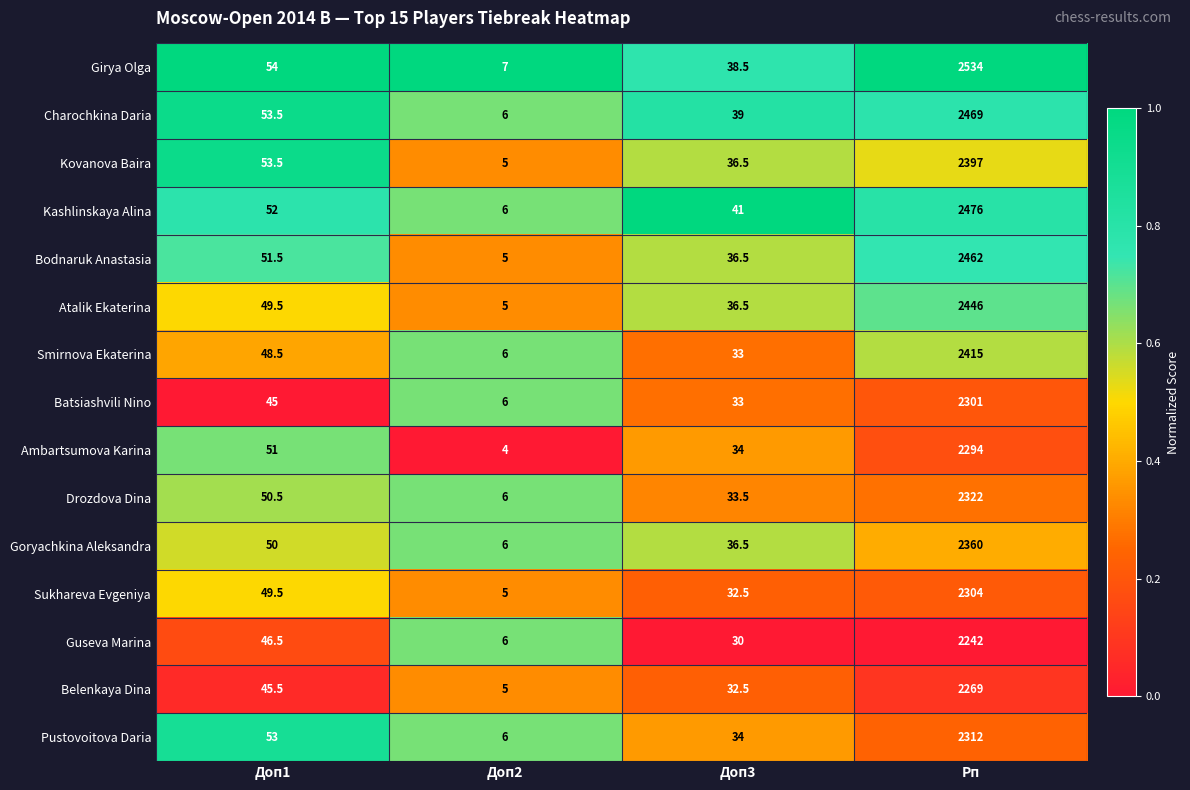

What is the difference between the Ambartsumova Karina values at Доп3 and Рп?

2260.0